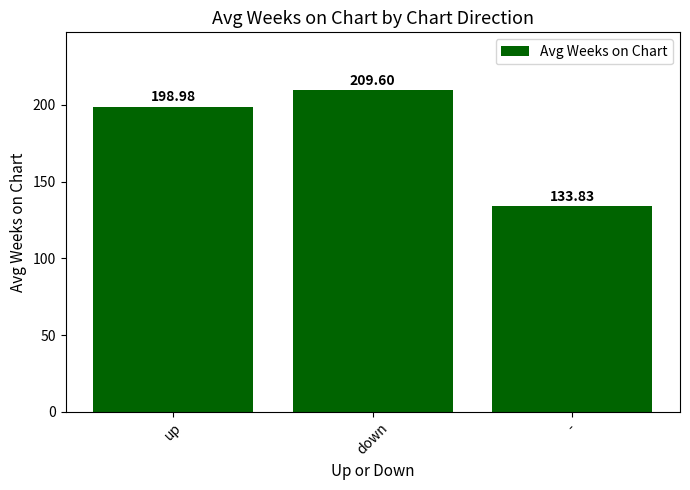

What is the smallest value displayed?

133.8